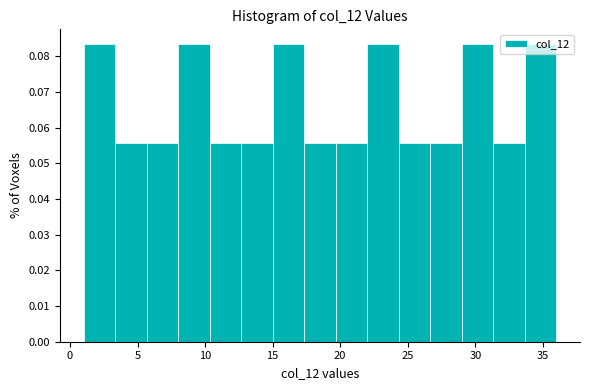

Reading left to right, transcribe this chart: for each bar, give the range it covers on the x-axis and its height. Neither the bar edges nor the heights are printed on the chart, so give them approximately, as read against the axes.

1.0 to 3.5: 0.083
3.5 to 5.5: 0.056
5.5 to 8.0: 0.056
8.0 to 10.5: 0.083
10.5 to 12.5: 0.056
12.5 to 15.0: 0.056
15.0 to 17.5: 0.083
17.5 to 19.5: 0.056
19.5 to 22.0: 0.056
22.0 to 24.5: 0.083
24.5 to 26.5: 0.056
26.5 to 29.0: 0.056
29.0 to 31.5: 0.083
31.5 to 33.5: 0.056
33.5 to 36.0: 0.083